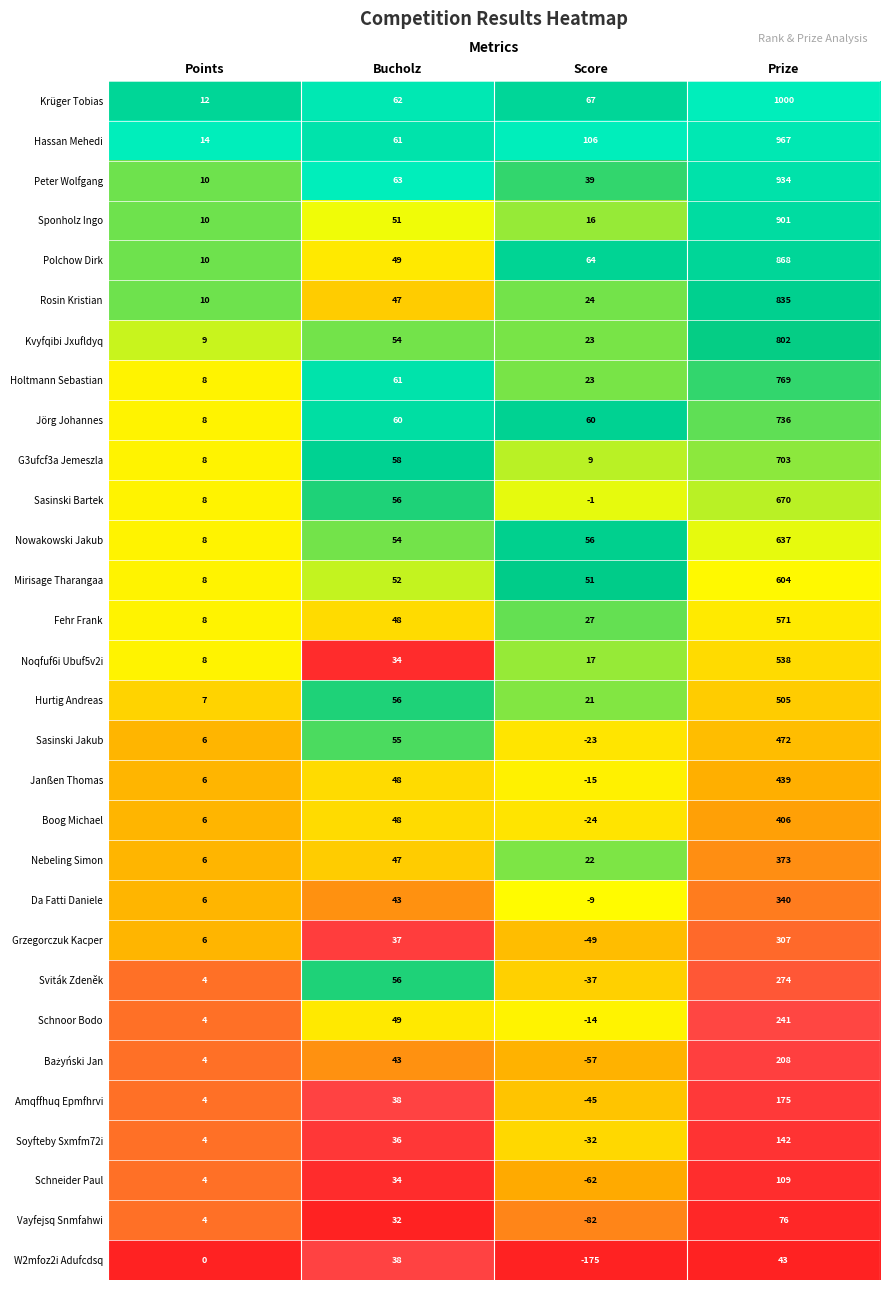

Which series changed the most between Points and Score?

W2mfoz2i Adufcdsq